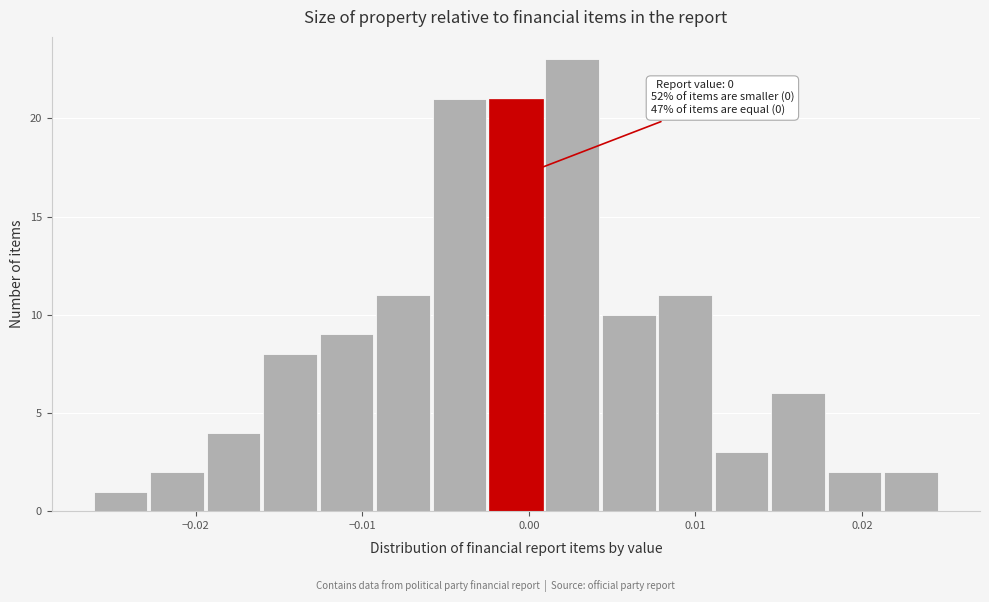

Read against the x-axis, roughly where is the centre of the tallest bar?

0.003